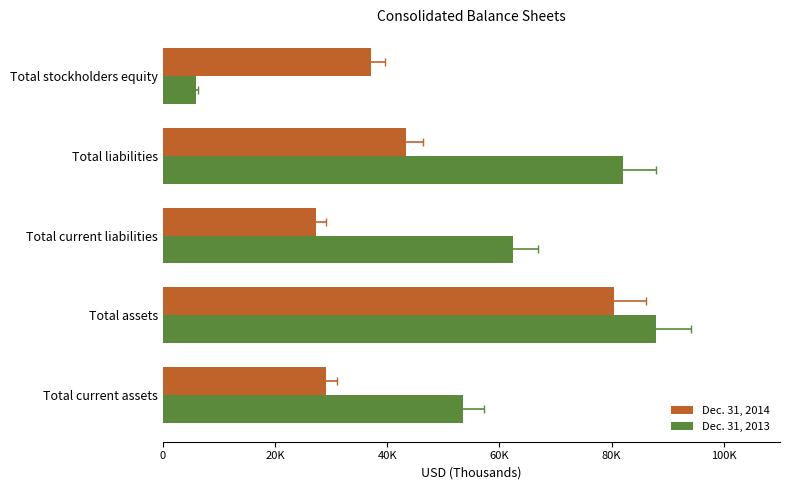

What is the value of the Dec. 31, 2014 bar at the 1st from the left?

29024